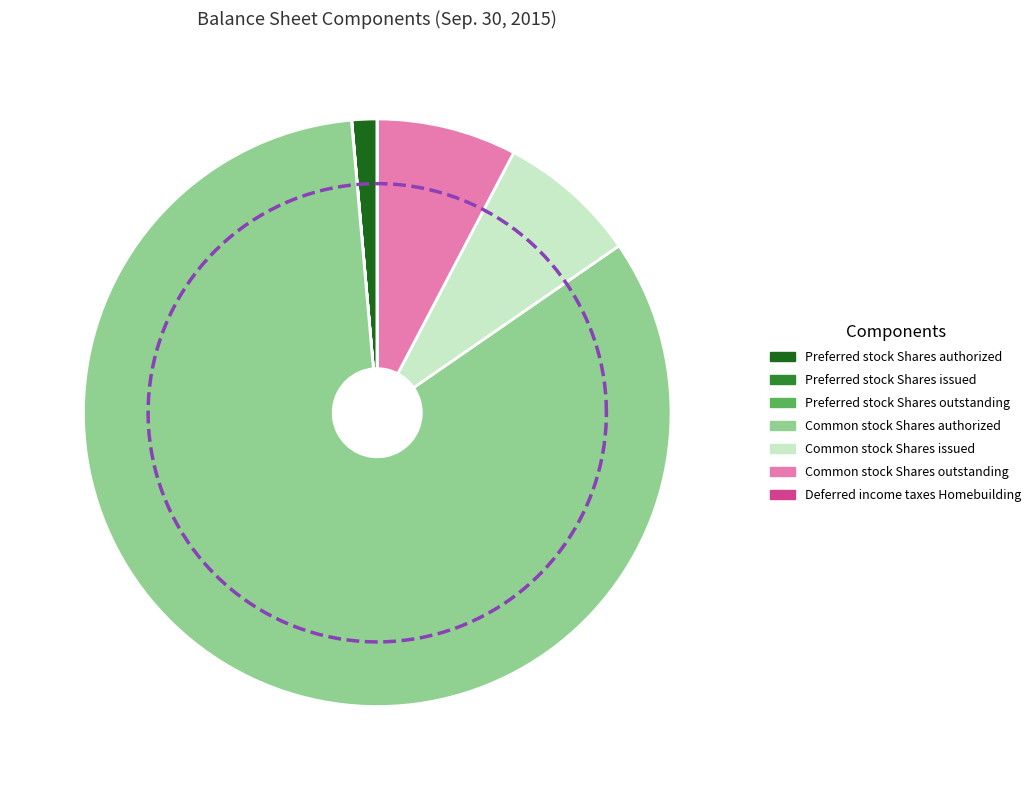

Is it true that Common stock Shares outstanding is 8% of the pie?

True